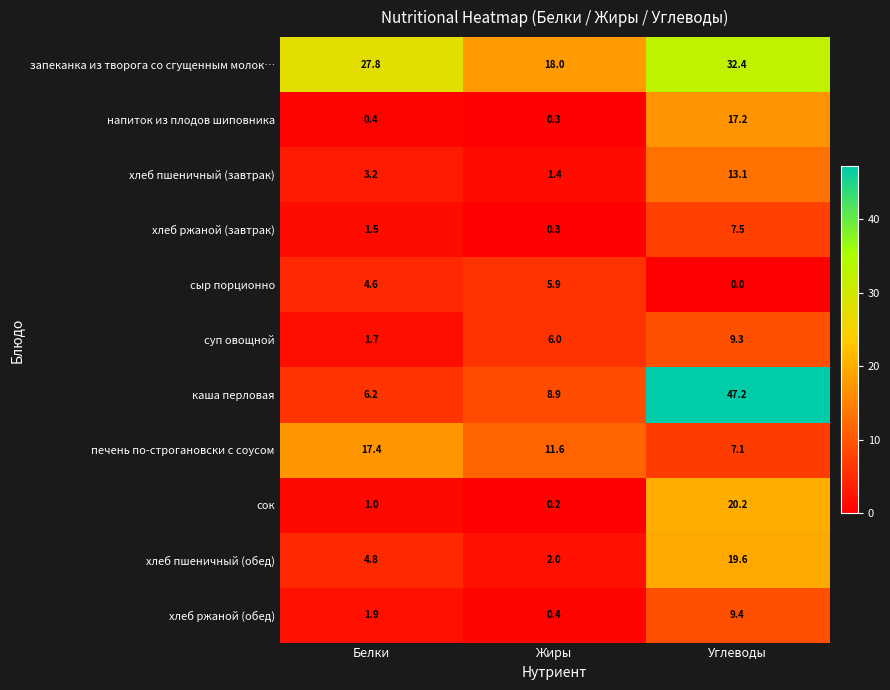

Rank the series by their maximum value, from highest to lowest.

каша перловая, запеканка из творога со сгущенным молок…, сок, хлеб пшеничный (обед), печень по-строгановски с соусом, напиток из плодов шиповника, хлеб пшеничный (завтрак), хлеб ржаной (обед), суп овощной, хлеб ржаной (завтрак), сыр порционно